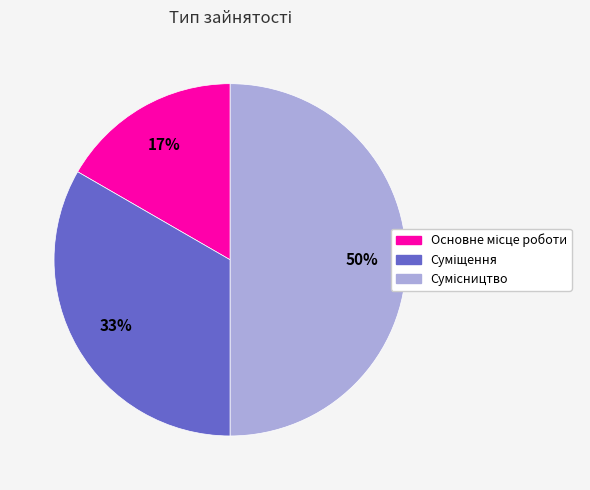

To the nearest percent, what is the average slice percentage?

33%